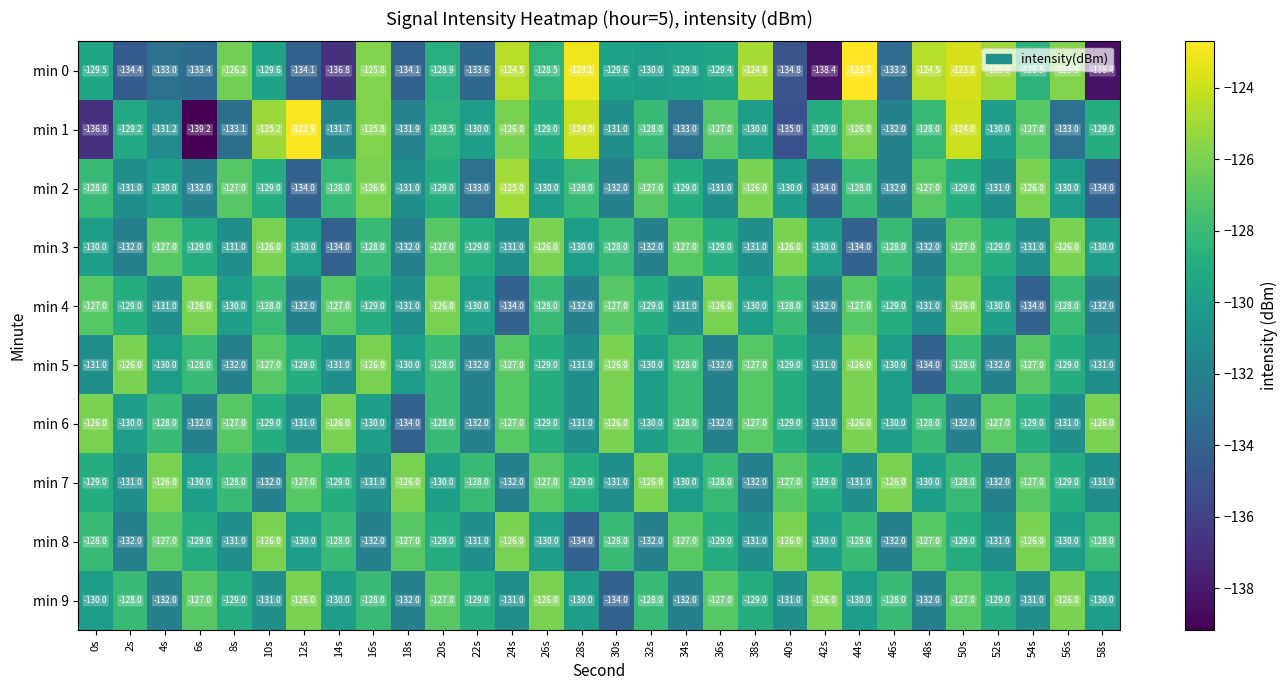

At which category is the sum across all series the highest?

50s